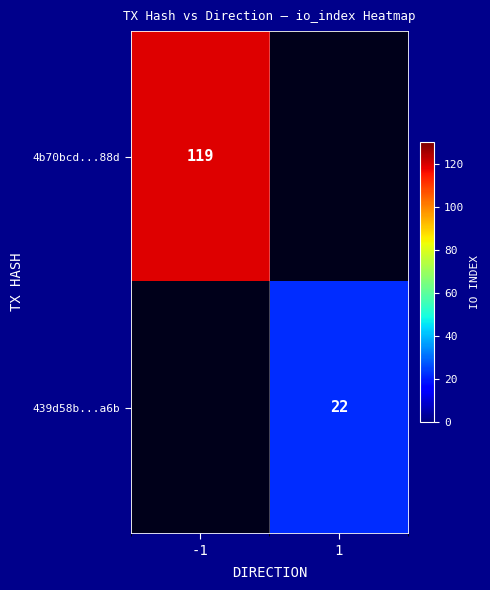

The 4b70bcd...88d series shows 119 at -1. True or false?

True